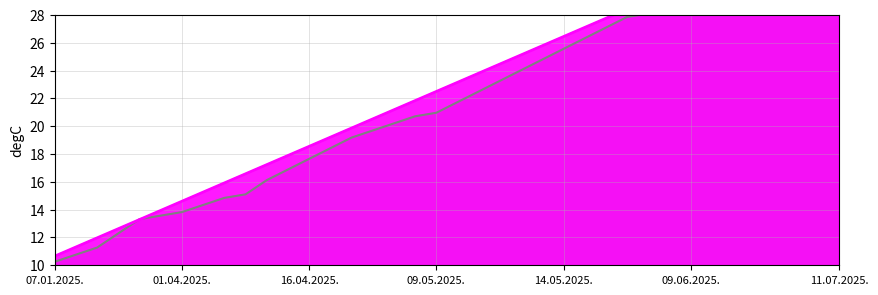

At which category does the chart reach its minimum across all series?

07.01.2025.